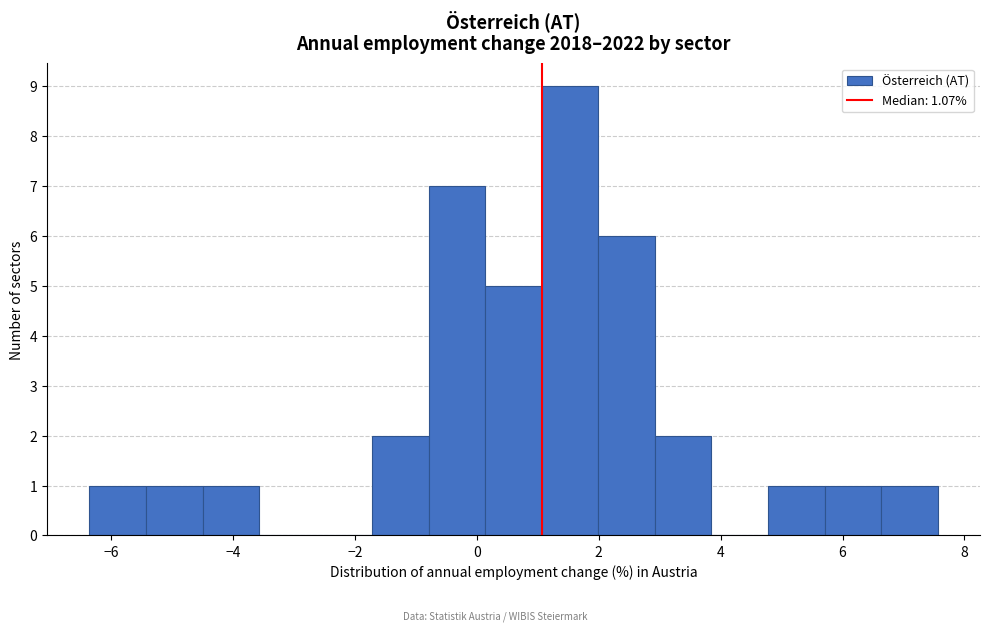

Over which range of the x-axis is the bar tallest?

1.0 to 2.0